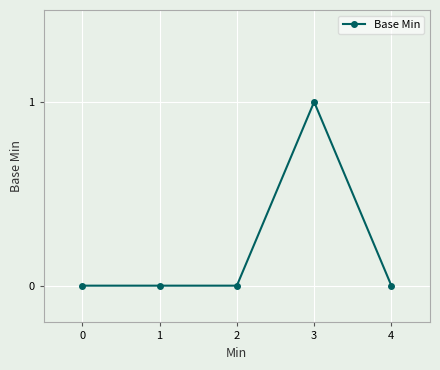

How many distinct data groups are displayed?

1